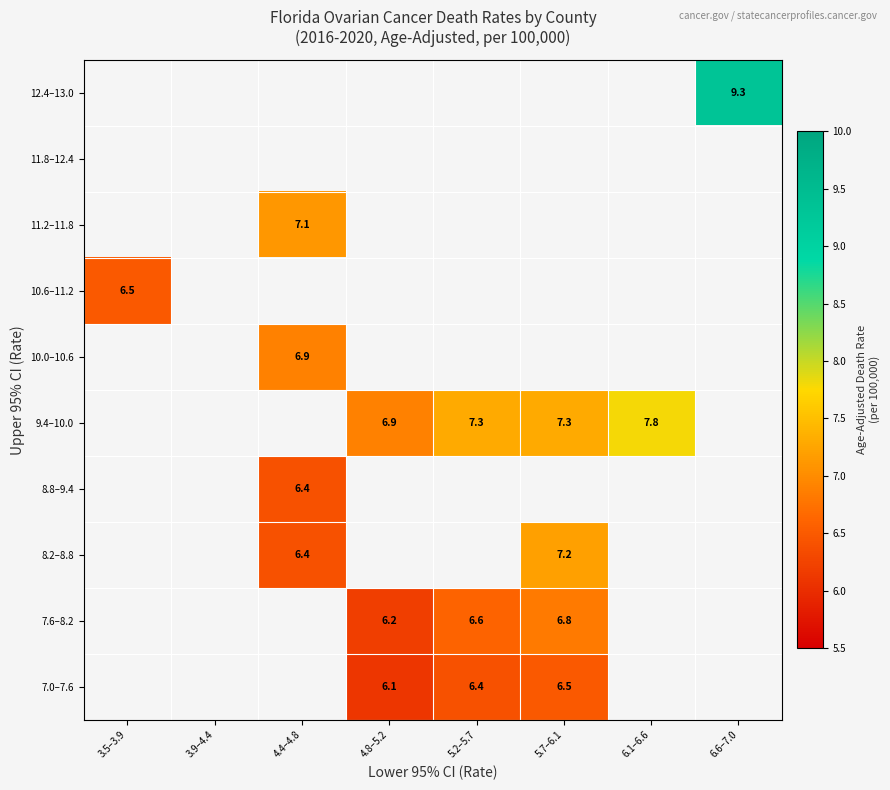

How many categories are shown in the chart?

8